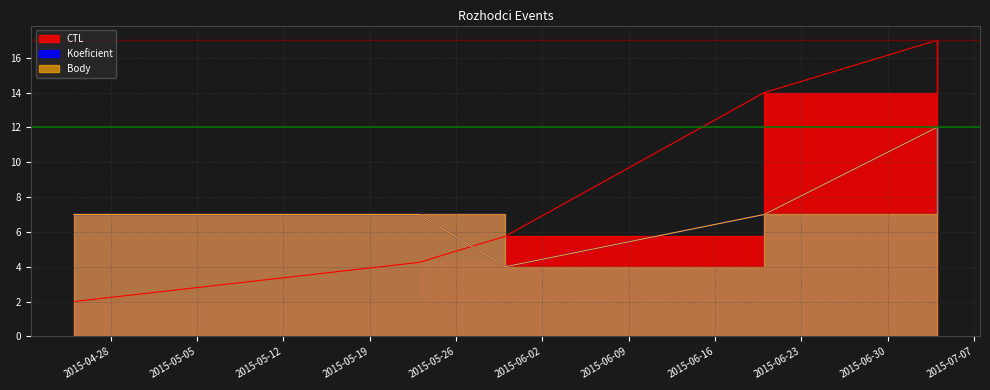

How many interior local valleys does the Body series have?

1